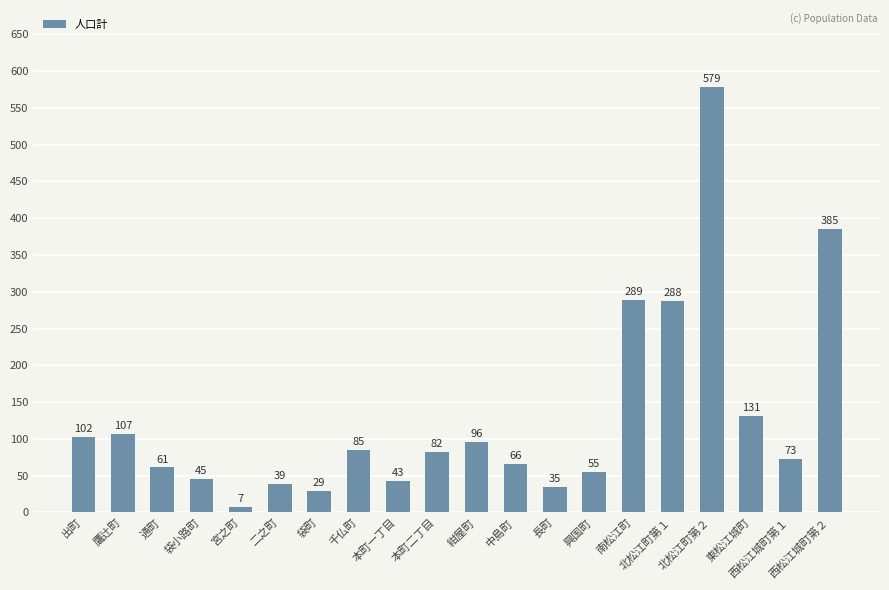

Are the bars grouped side by side (vs. stacked)?

No